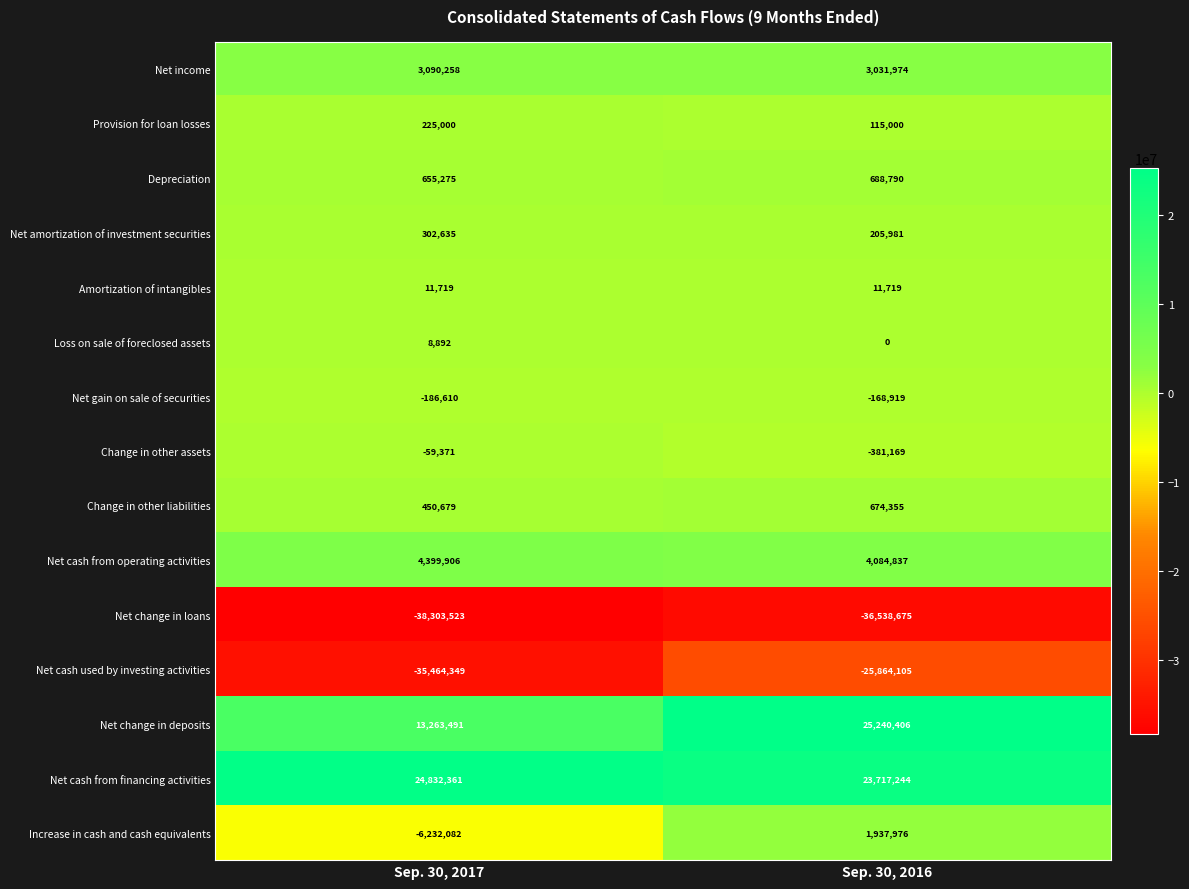

Between Sep. 30, 2017 and Sep. 30, 2016, which series saw the biggest shift?

Net change in deposits